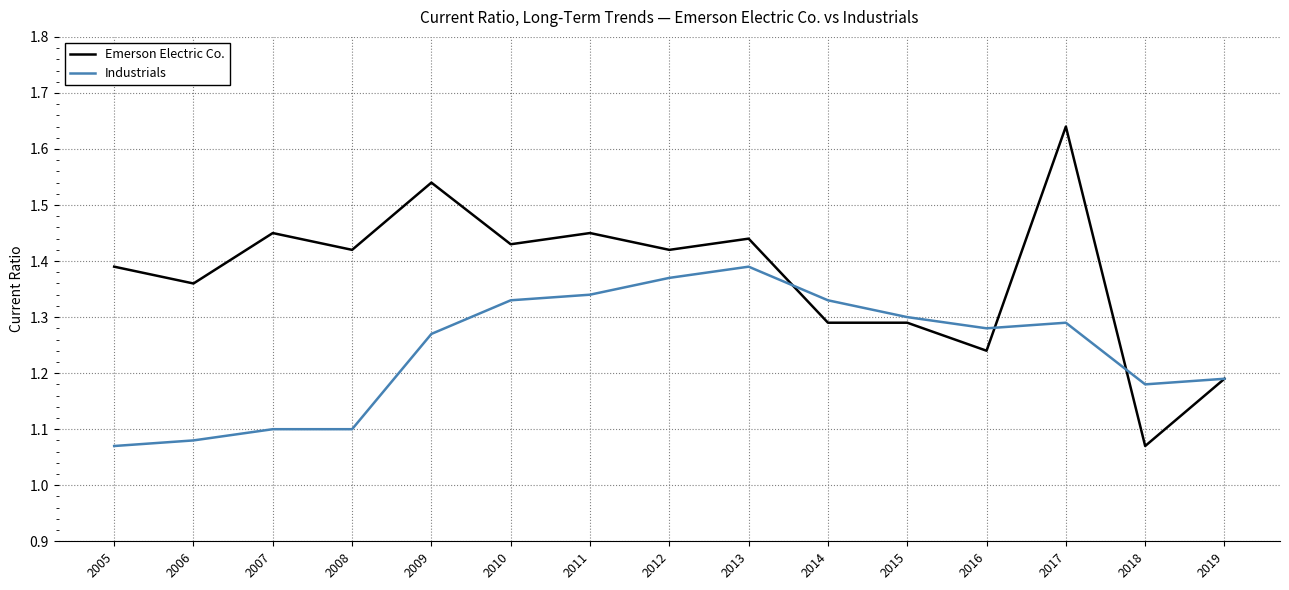

Which category has the lowest value in the Emerson Electric Co. series?

2018